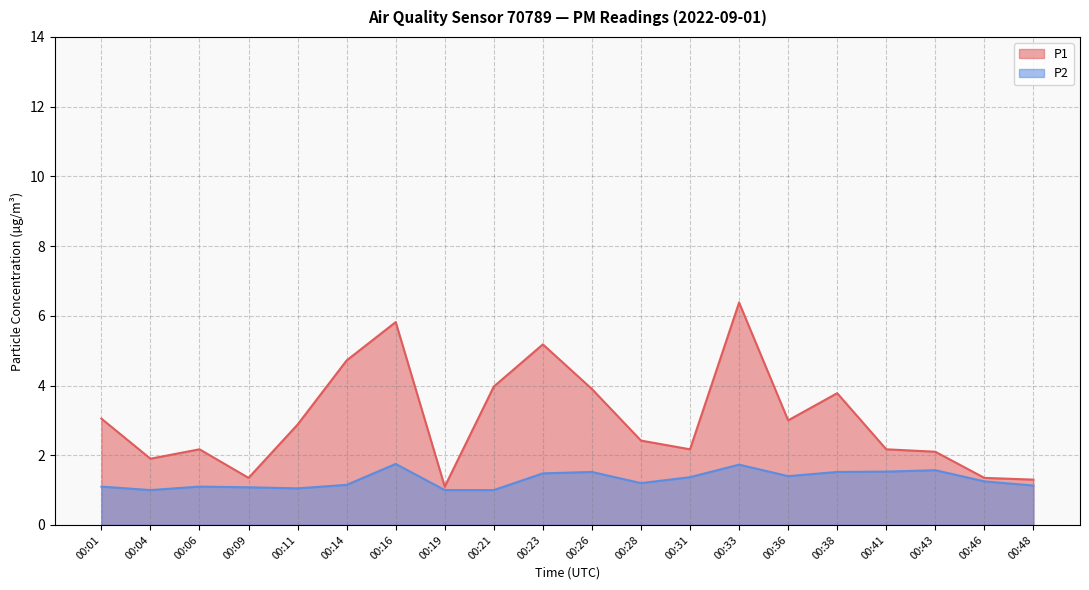

What is the spread (max minus min) of values at 00:28?

1.2